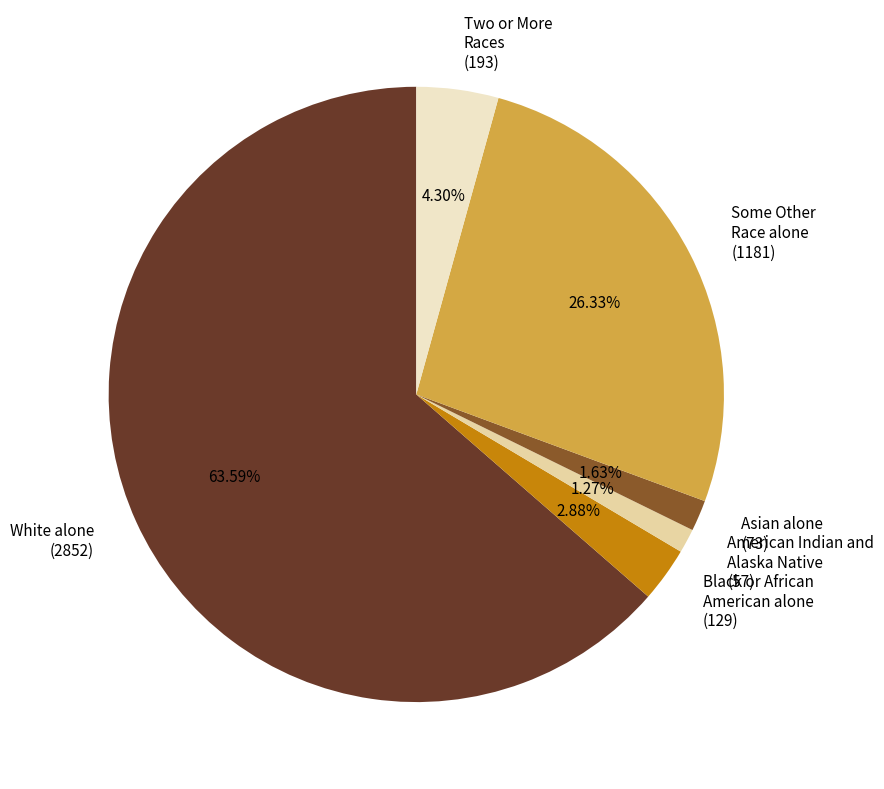

Between Some Other Race alone (1181) and American Indian and Alaska Native (57), which is larger?

Some Other Race alone (1181)